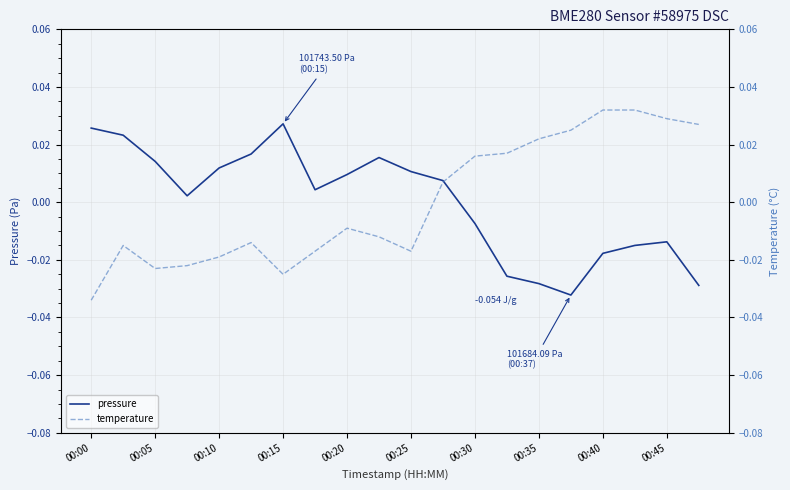

The value of temperature at 00:35 is 0.0. True or false?

True